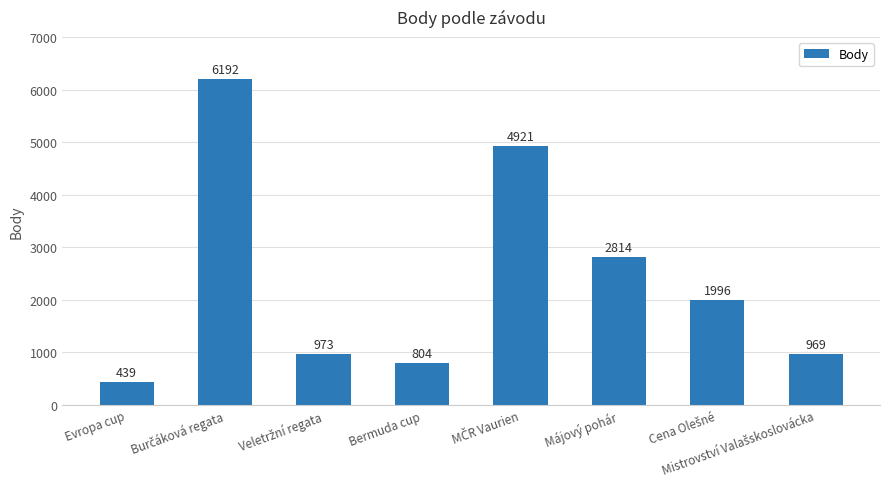

What is the sum of all values?

19108